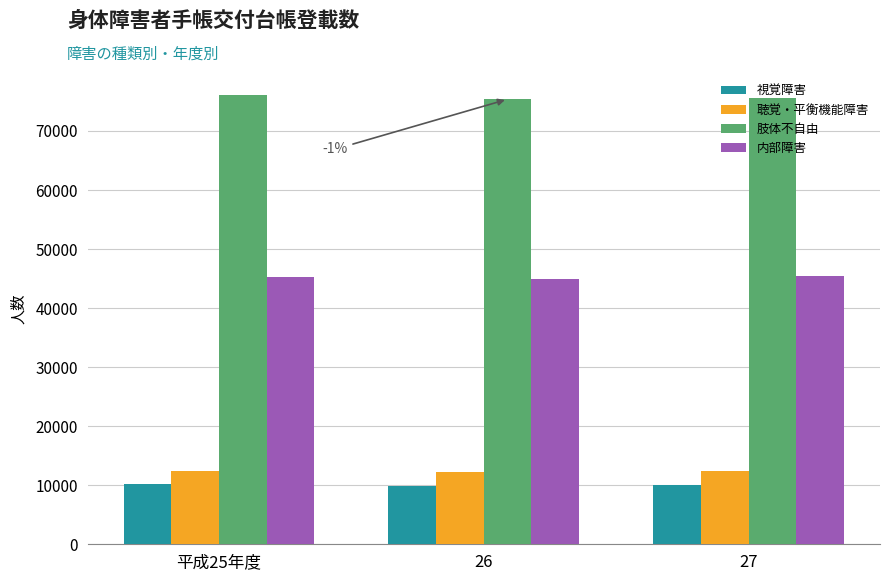

The value of 聴覚・平衡機能障害 at 平成25年度 is 12388. True or false?

True